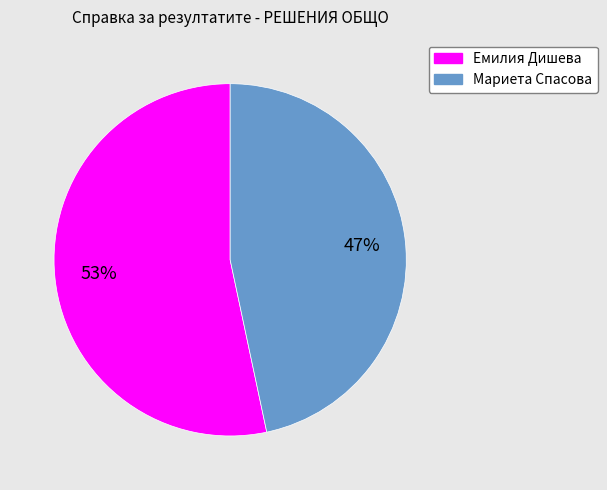

To the nearest percent, what is the average slice percentage?

50%